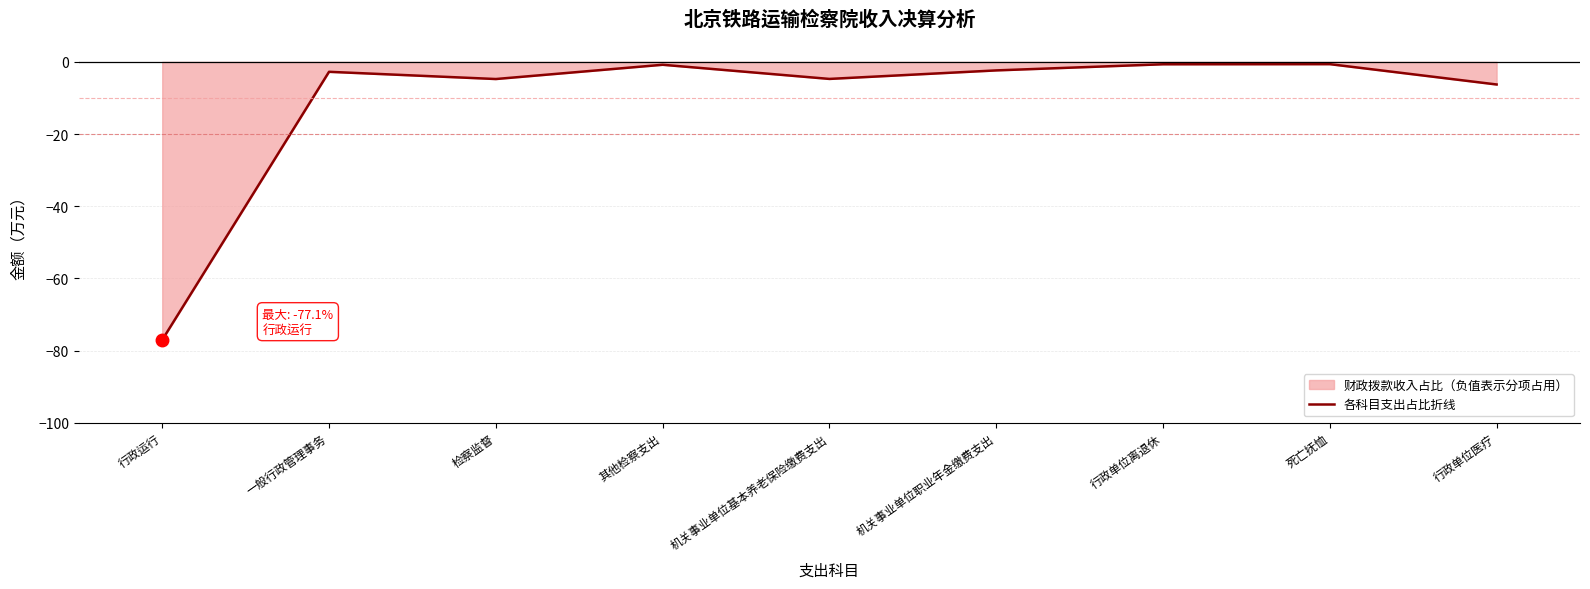

How many lines are shown in the chart?

1